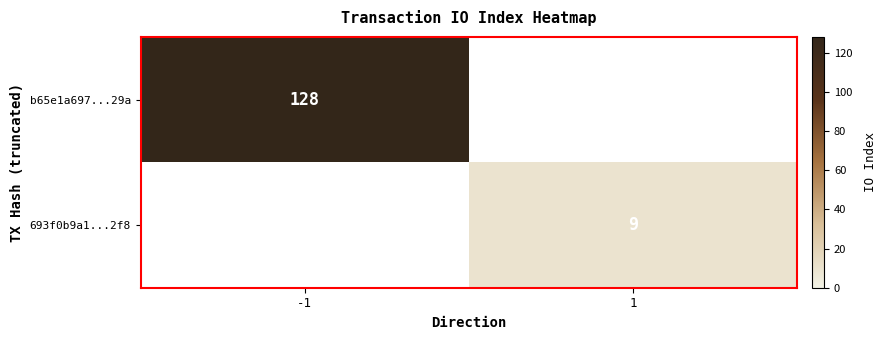

What is the spread (max minus min) of values at 1?

9